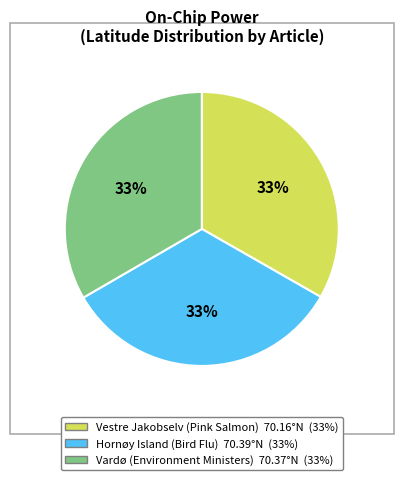

Is Hornøy Island (Bird Flu) the majority of the pie?

No